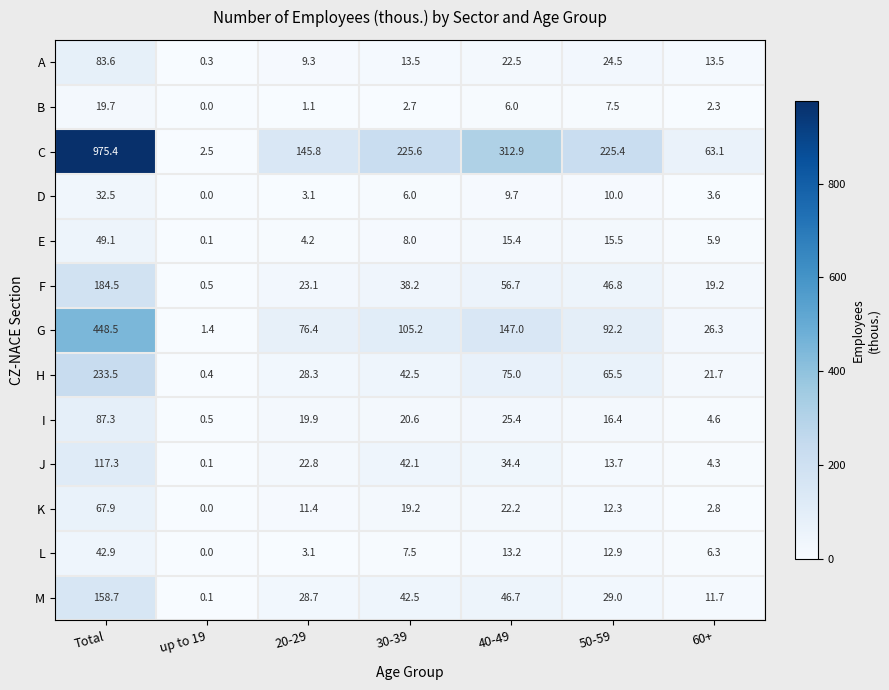

What is the greatest value displayed?

975.4